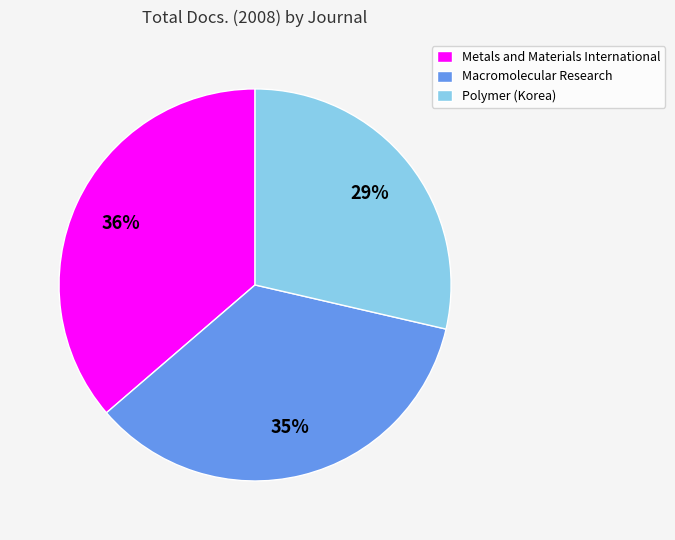

To the nearest percent, what is the average slice percentage?

33%